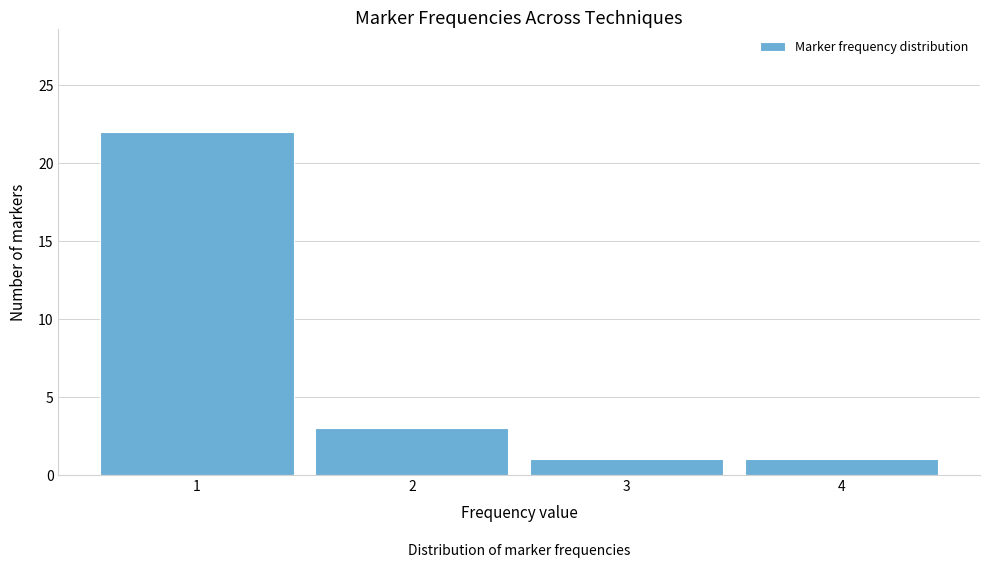

Over which range of the x-axis is the bar tallest?

0.5 to 1.5